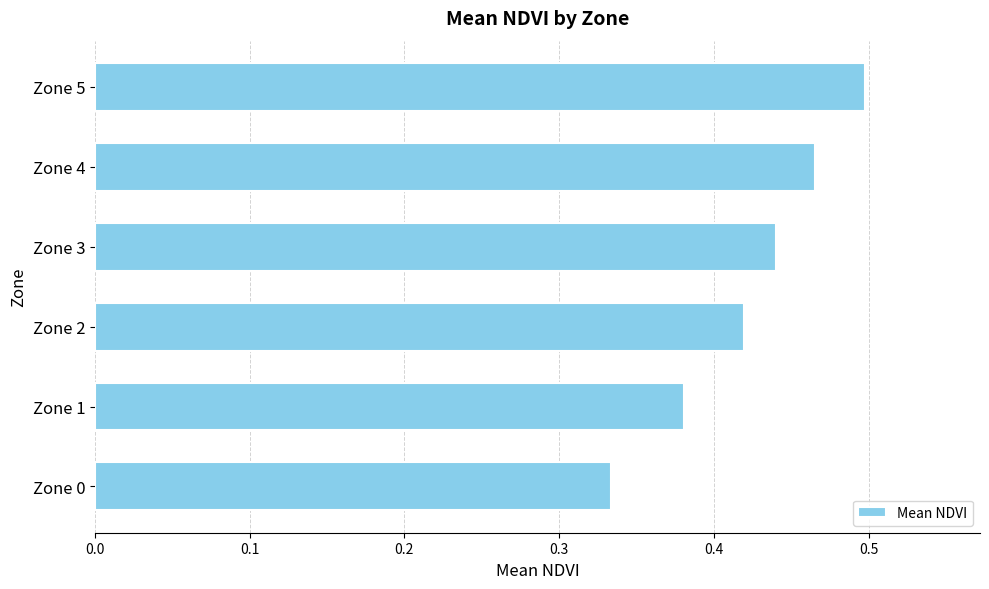

Between Zone 0 and Zone 5, which is larger?

Zone 5